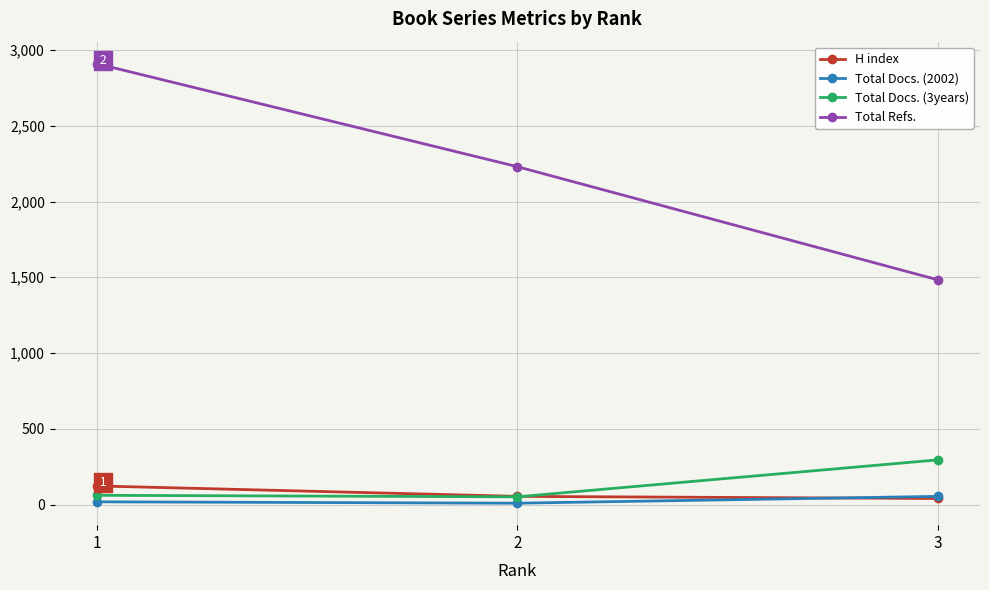

Which series has the largest total across all categories?

Total Refs.